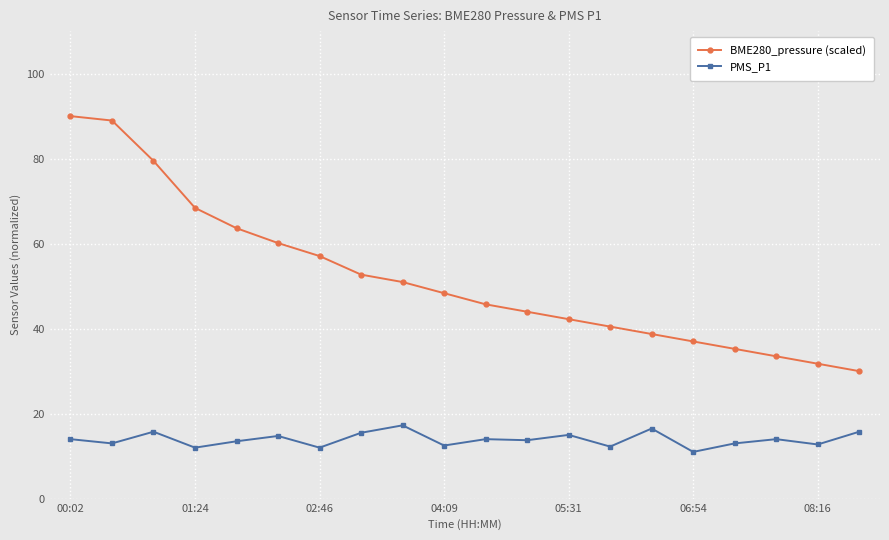

What is the value of the BME280_pressure (scaled) point at the 13th from the left?

42.2